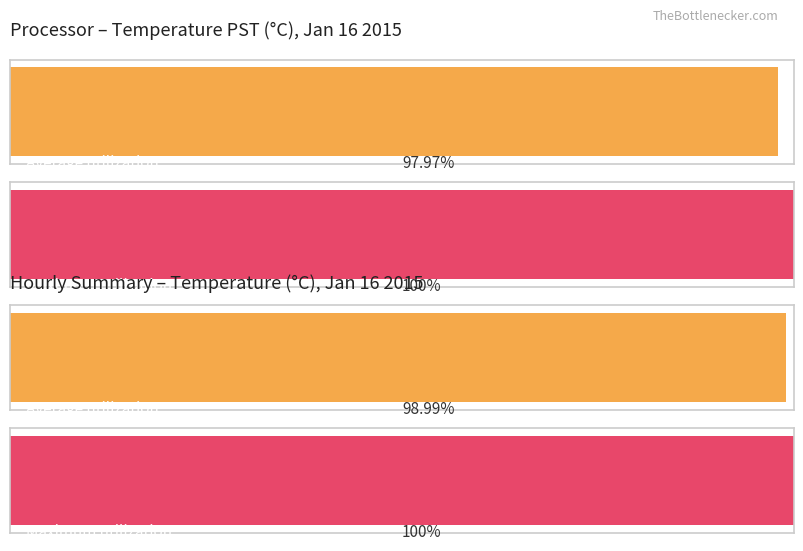

Is it true that Maximum utilization equals 13.6 at 7?

False